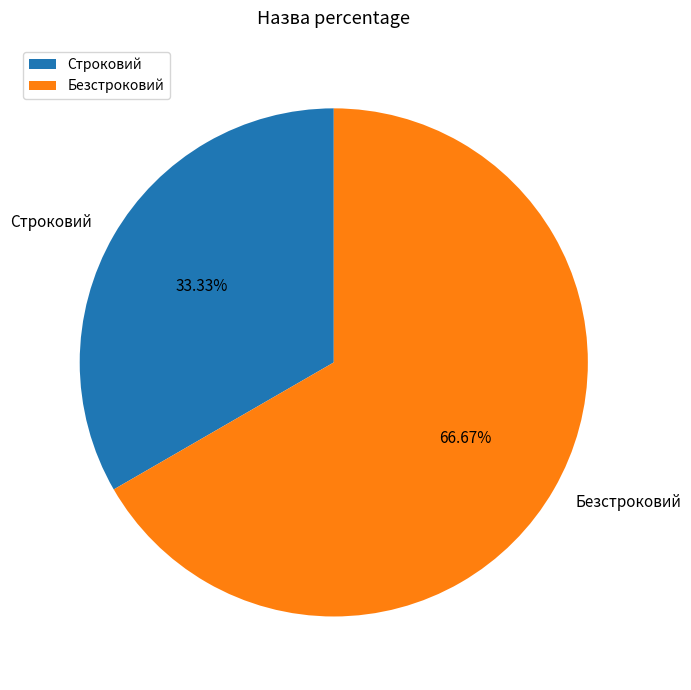

To the nearest percent, what portion does Строковий represent?

33%